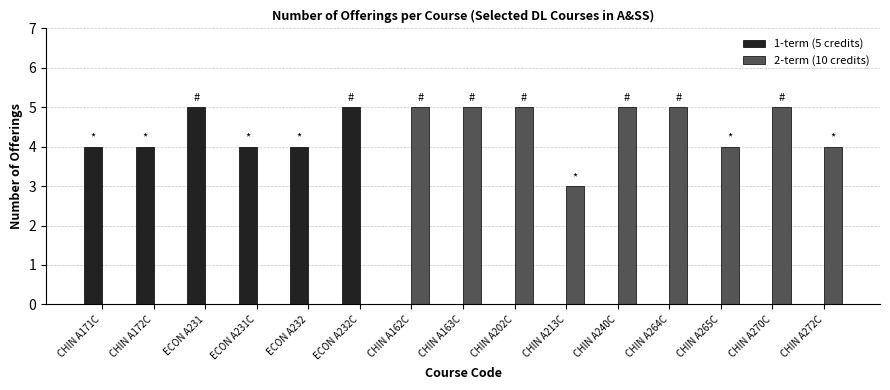

What is the greatest value displayed?

5